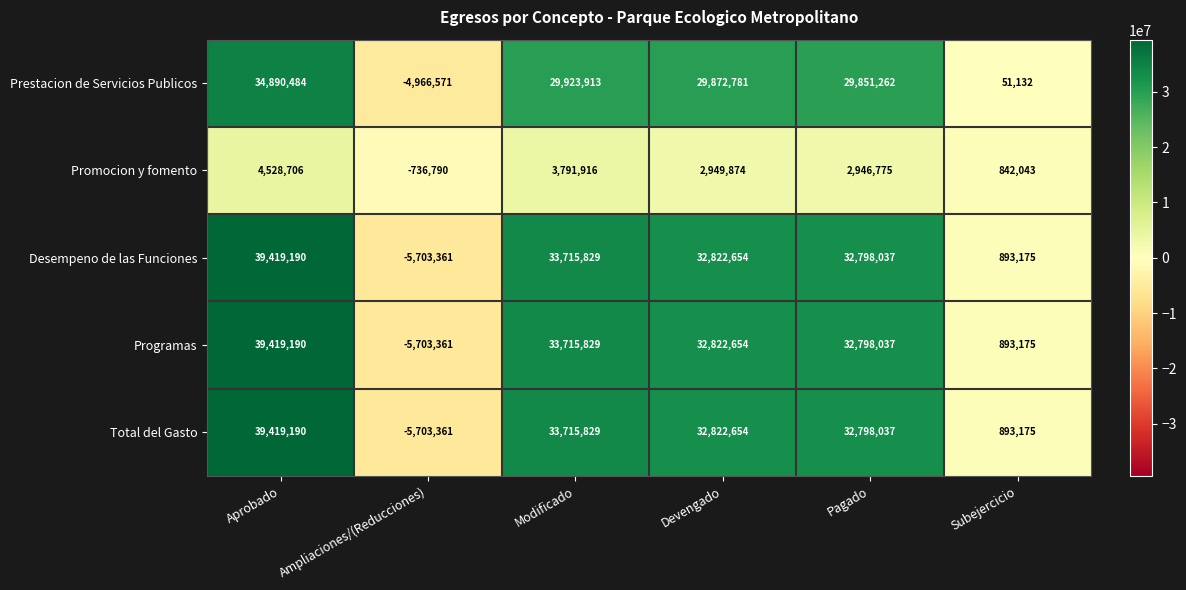

The value of Programas at Pagado is 32798037. True or false?

True